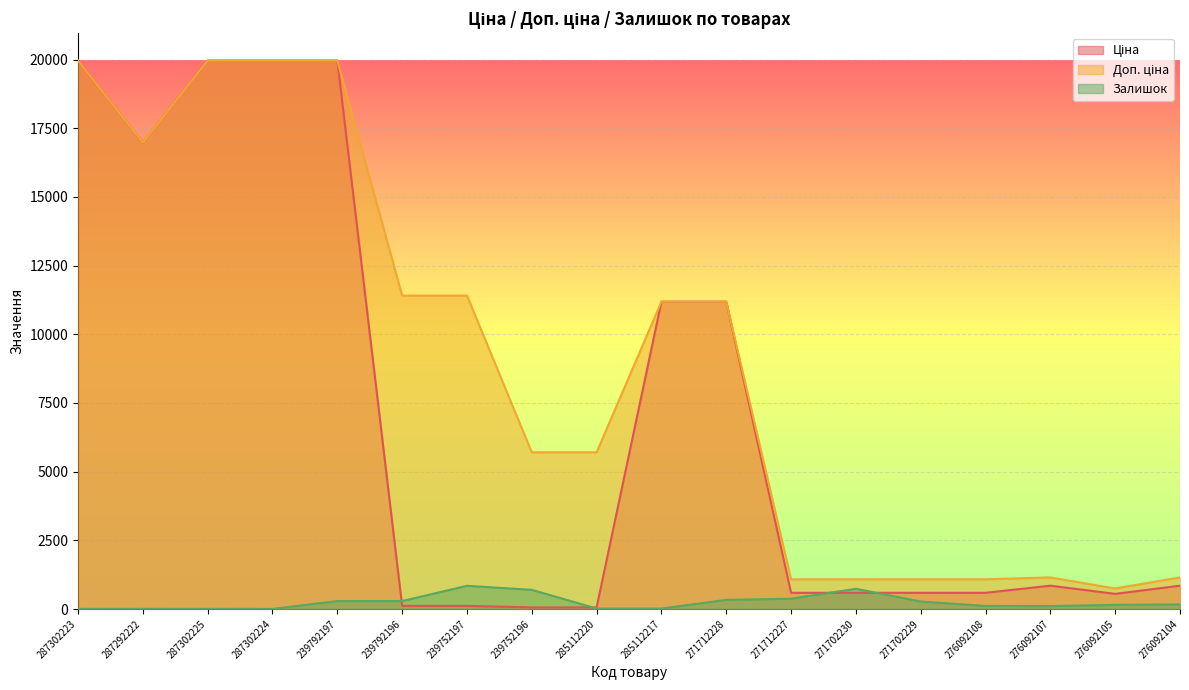

True or false: Доп. ціна and Ціна cross at least once.

False